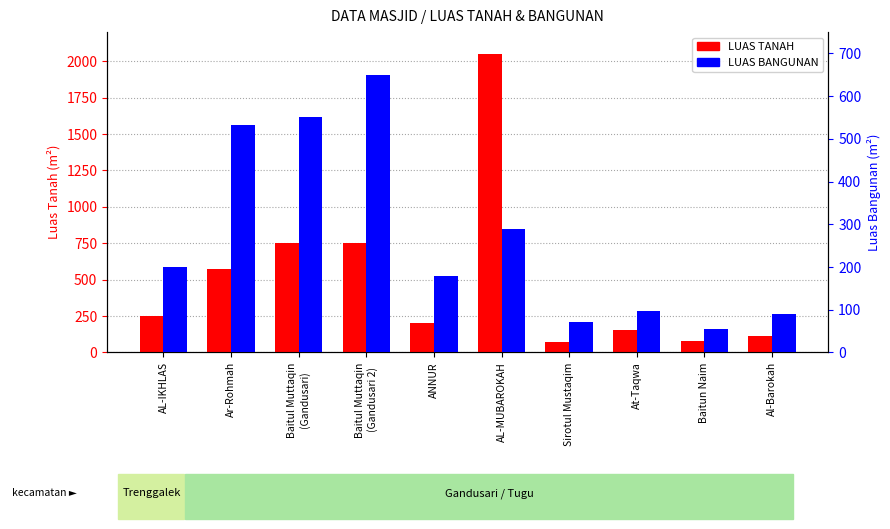

What is the difference between the second highest and second lowest values in the LUAS BANGUNAN series?

480